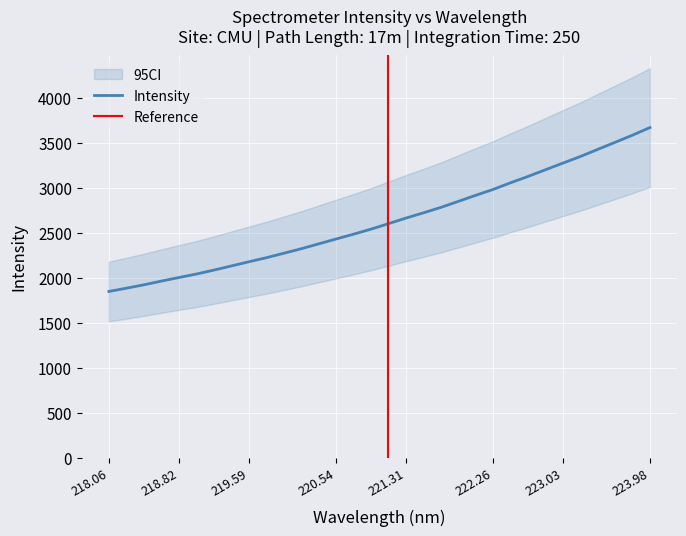

What is the sum of all values?

84393.8